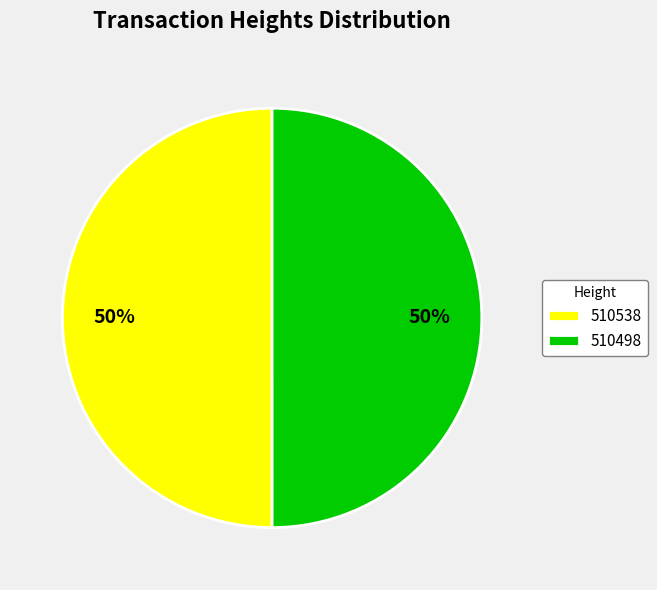

To the nearest percent, what is the average slice percentage?

50%